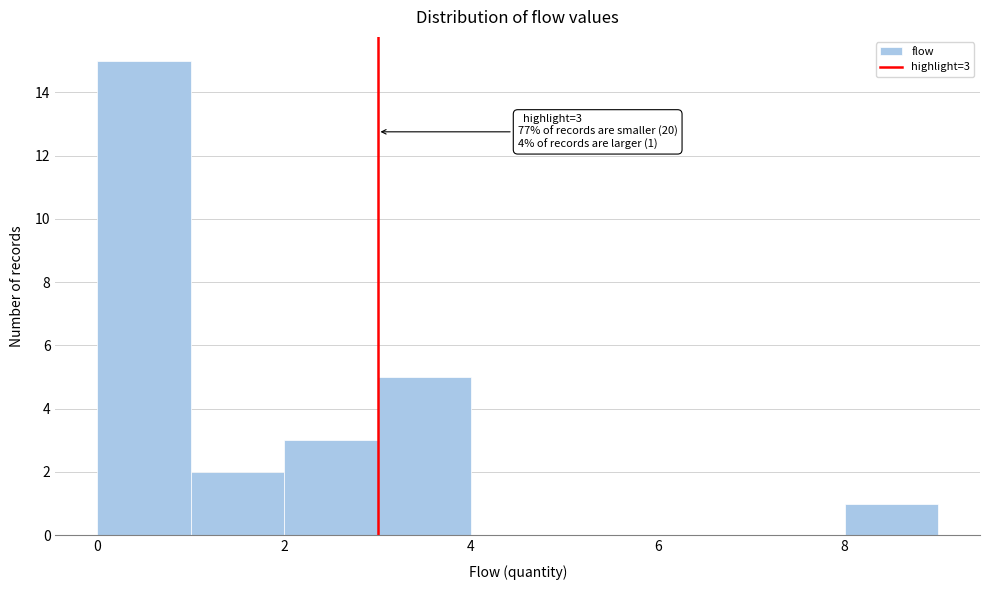

Over which range of the x-axis is the bar tallest?

0 to 1